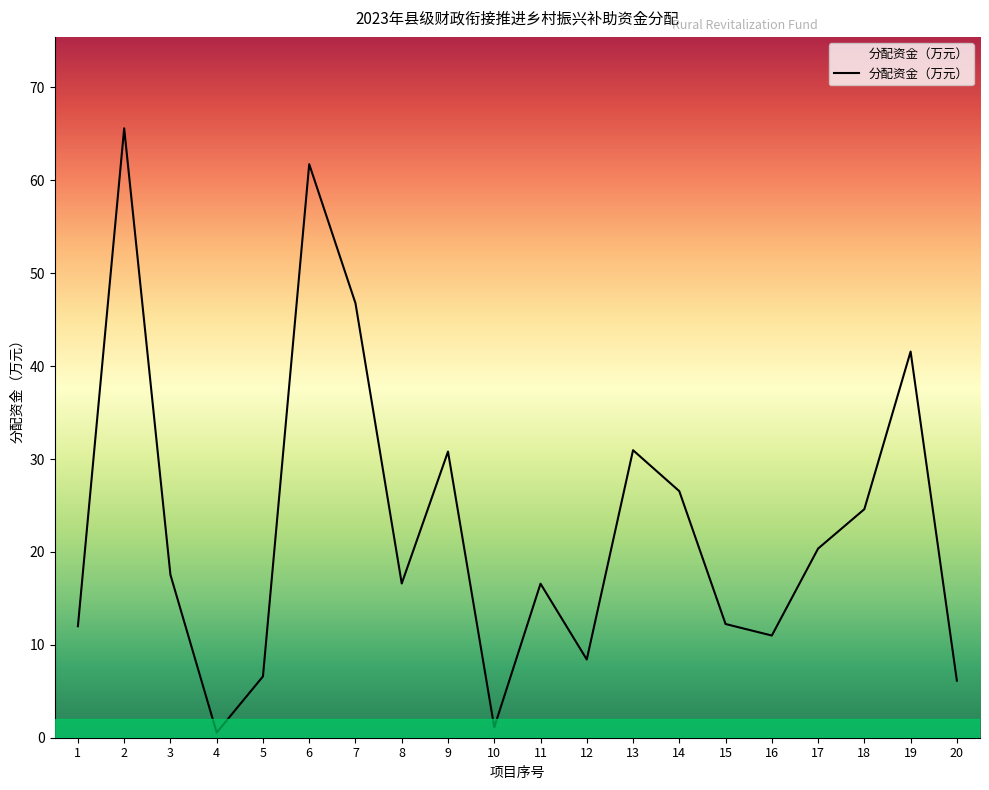

True or false: the data shows 8.4 at 12.

True